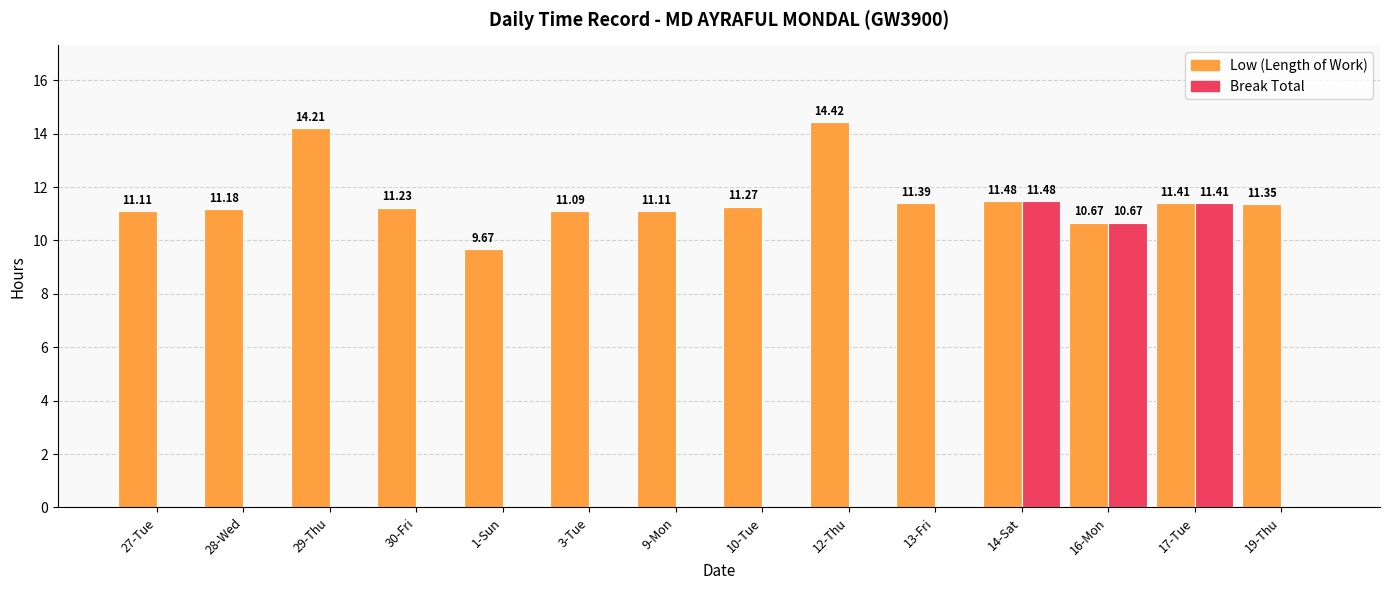

What is the total value across all series at 17-Tue?

22.8